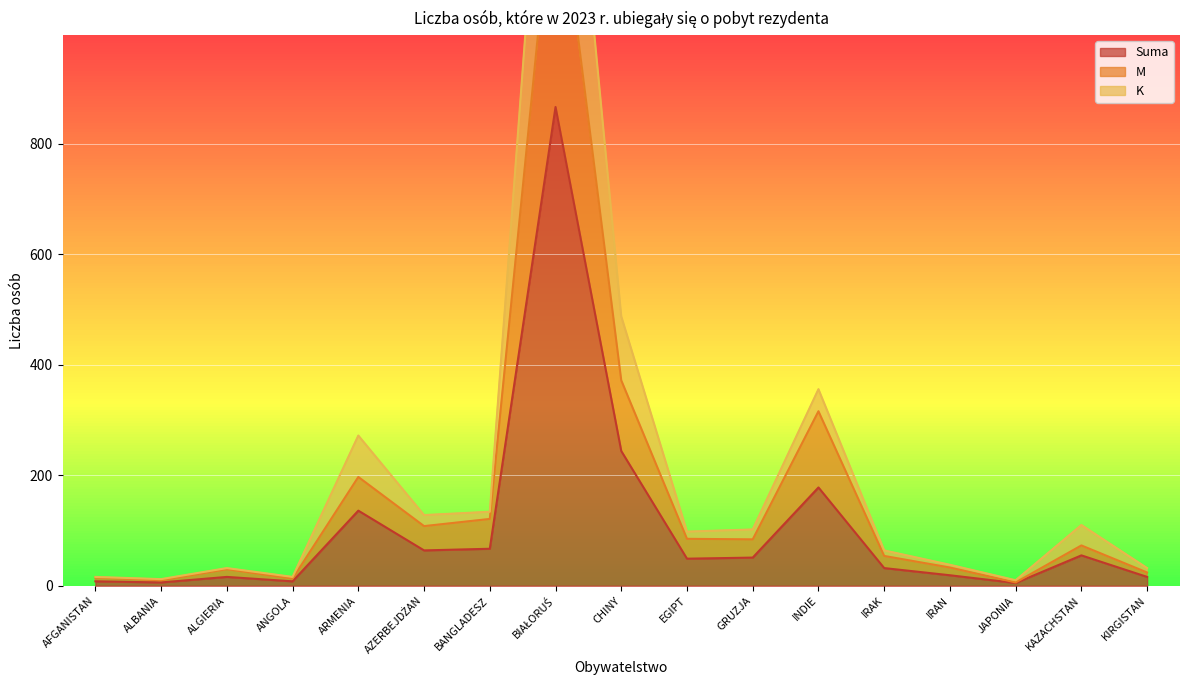

Which category has the highest value in the Suma series?

BIAŁORUŚ